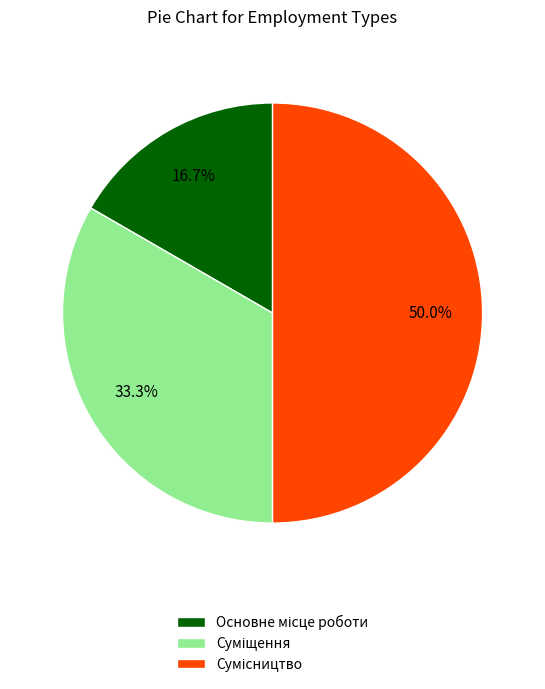

Is it true that Суміщення is 18% of the pie?

False